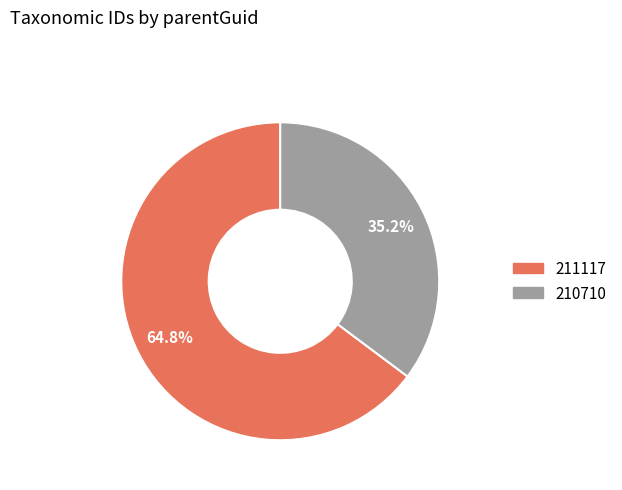

Which slice represents more than half of the pie?

211117